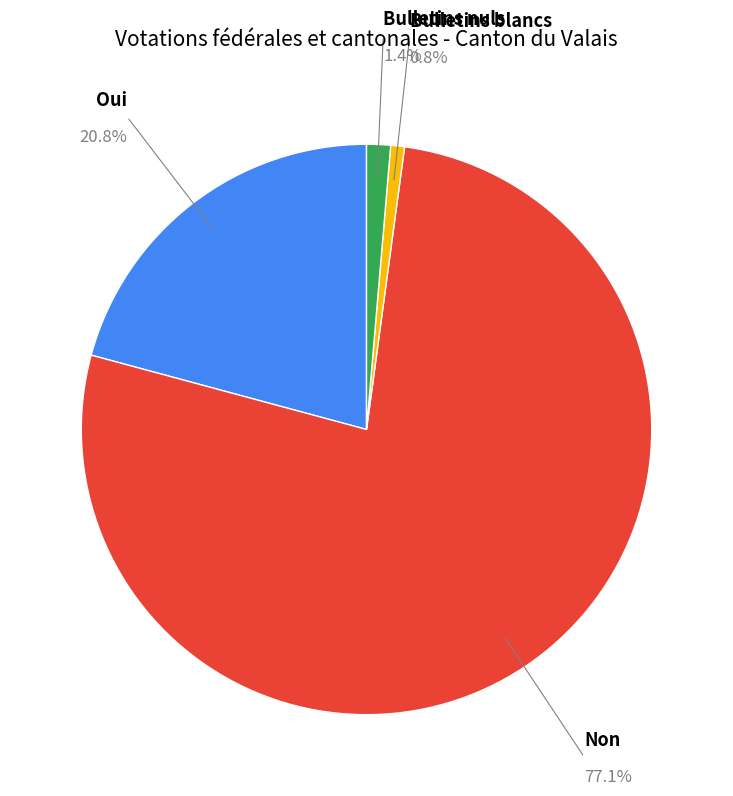

Is there a majority slice in this chart?

Yes